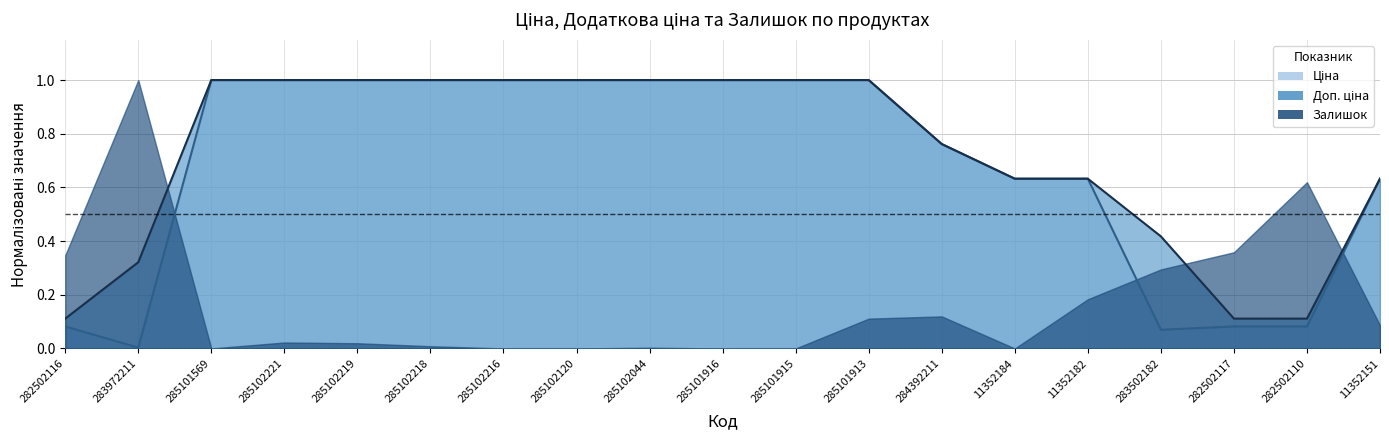

Between 285102219 and 11352182, which series saw the biggest shift?

Ціна